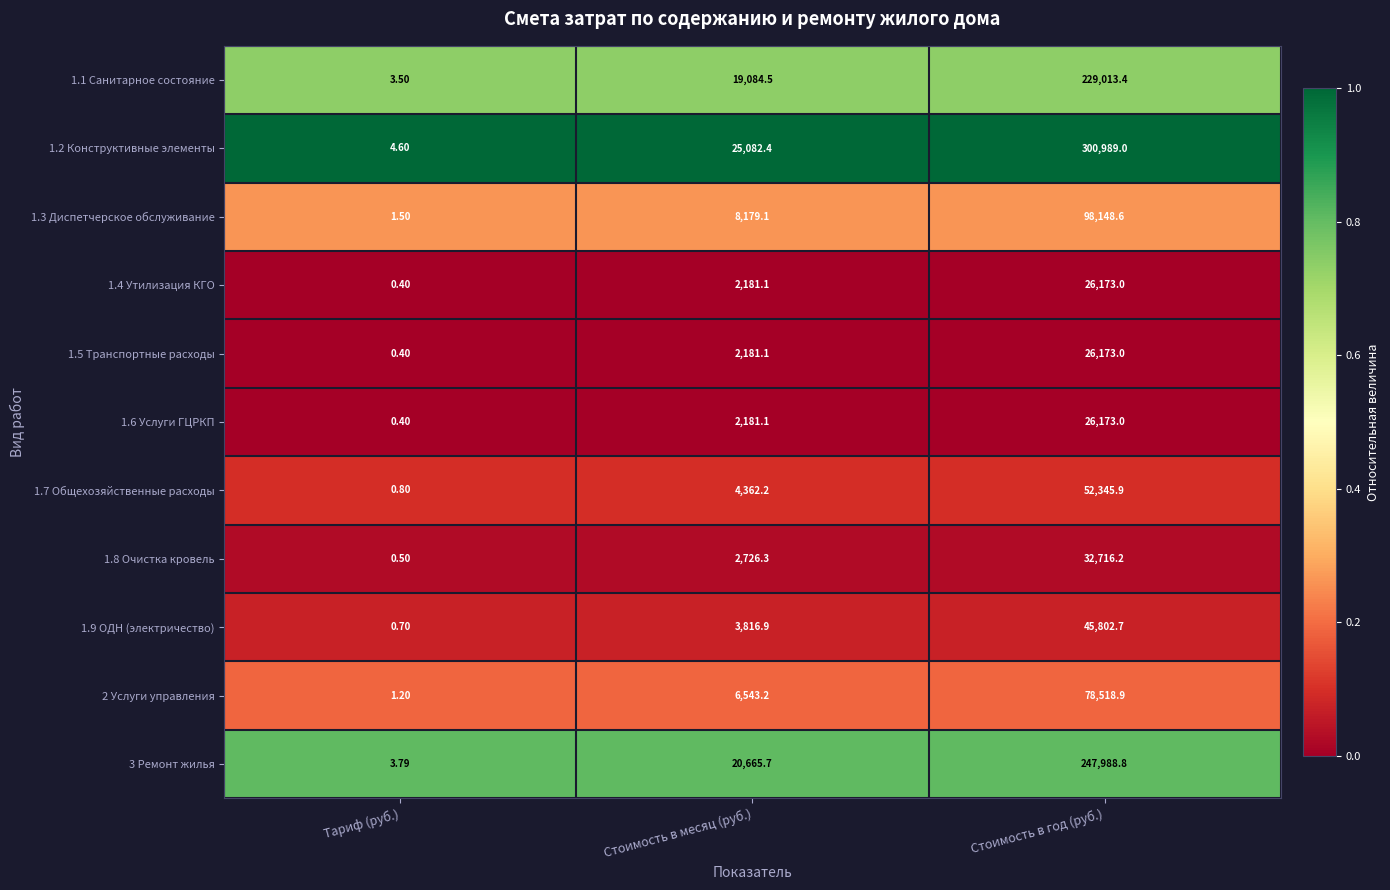

At which category is the sum across all series the highest?

Стоимость в год (руб.)